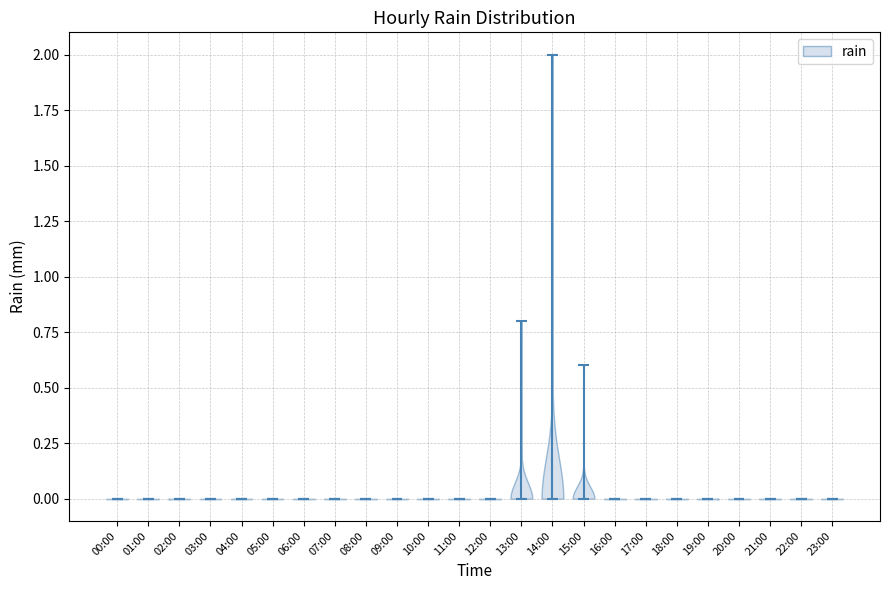

What is the lowest point the violin for 10:00 reaches on the y-axis? The values are not printed on the chart, so give them approximately, as read against the axis.

0.0